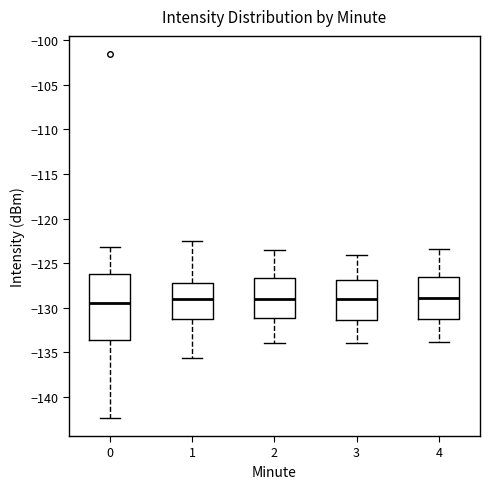

Reading left to right, read every box against the y-axis: the position of its median line, the range the box covers, and the ends of its whiskers. The values are not printed on the chart, so give them approximately, as read against the axis.

0: median -129.5, box -133.5 to -126.0, whiskers -142.5 to -123.0
1: median -129.0, box -131.0 to -127.0, whiskers -135.5 to -122.5
2: median -129.0, box -131.0 to -126.5, whiskers -134.0 to -123.5
3: median -129.0, box -131.5 to -127.0, whiskers -134.0 to -124.0
4: median -129.0, box -131.0 to -126.5, whiskers -134.0 to -123.5